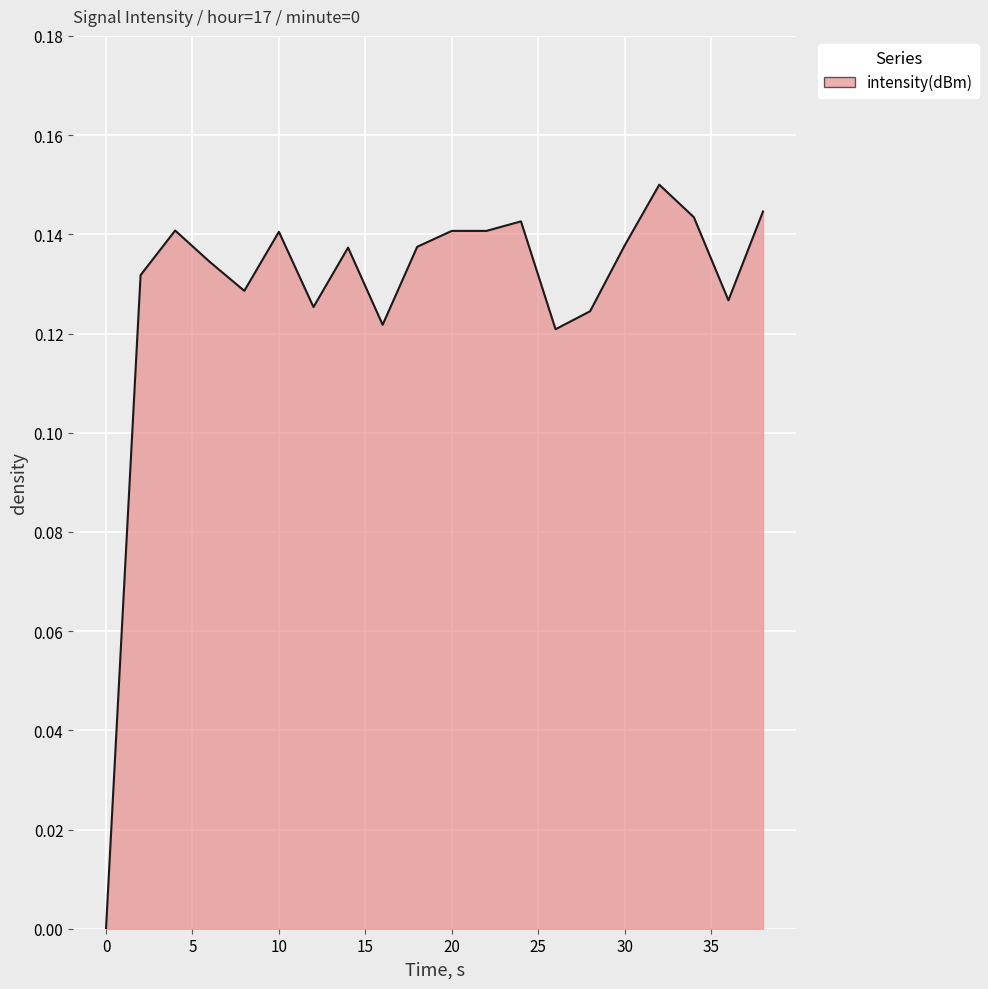

What is the sum of all values?

2.6